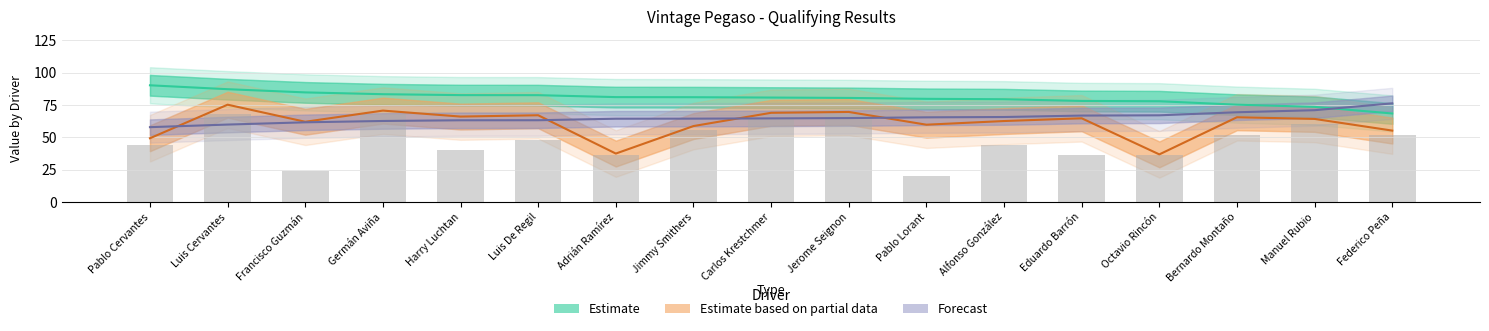

Reading left to right, what are all the values shown in this chart?

Estimate: 90.2	87.2	84.7	83.3	82.6	82.6	81.1	81.0	80.8	80.5	79.8	79.5	78.1	77.9	75.2	73.6	68.4
Estimate based on partial data: 49.3	75.2	62.0	70.7	66.0	67.1	37.4	58.7	69.0	69.6	59.8	62.6	64.7	36.8	65.5	64.2	55.2
Forecast: 57.8	59.9	61.6	62.6	63.2	63.2	64.4	64.4	64.6	64.9	65.4	65.7	66.8	67.0	69.4	71.0	76.3